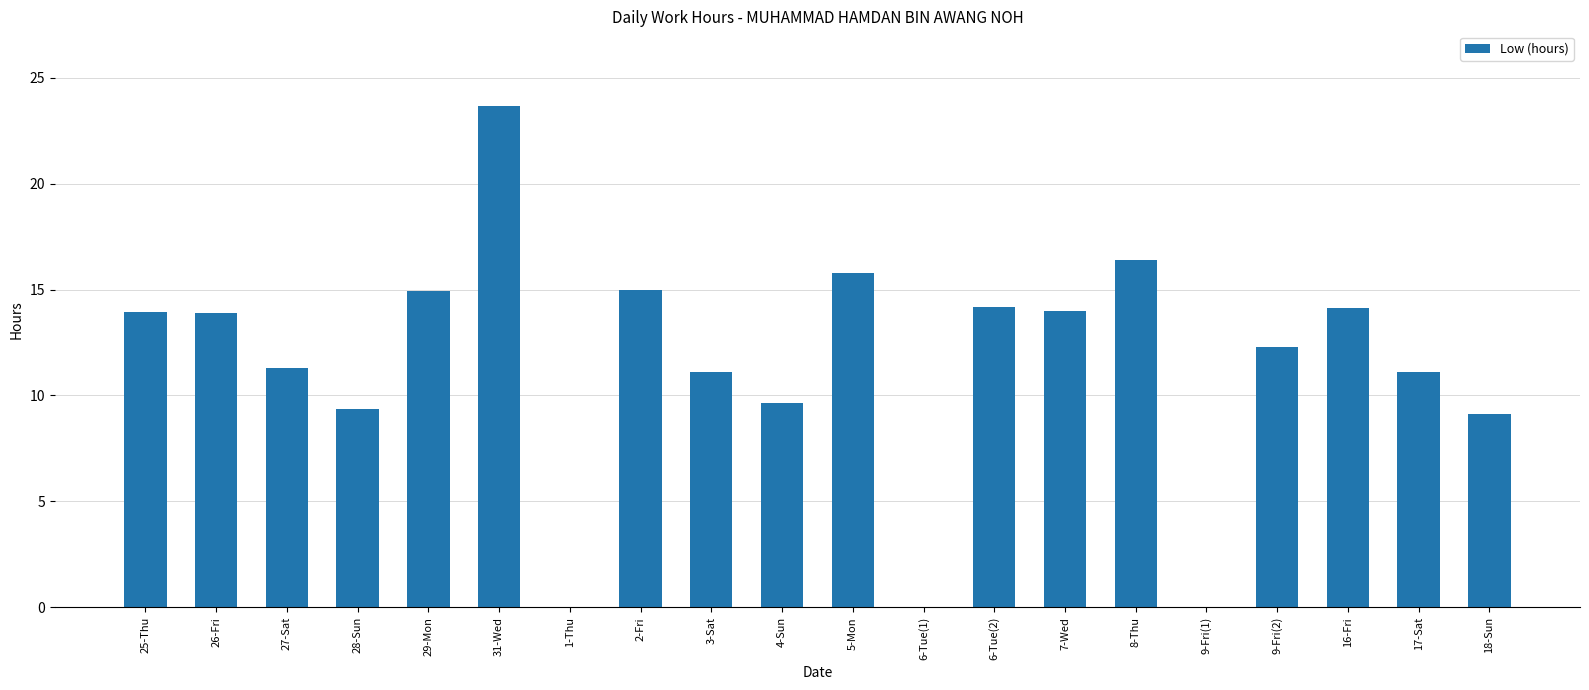

What is the sum of all values?

229.7